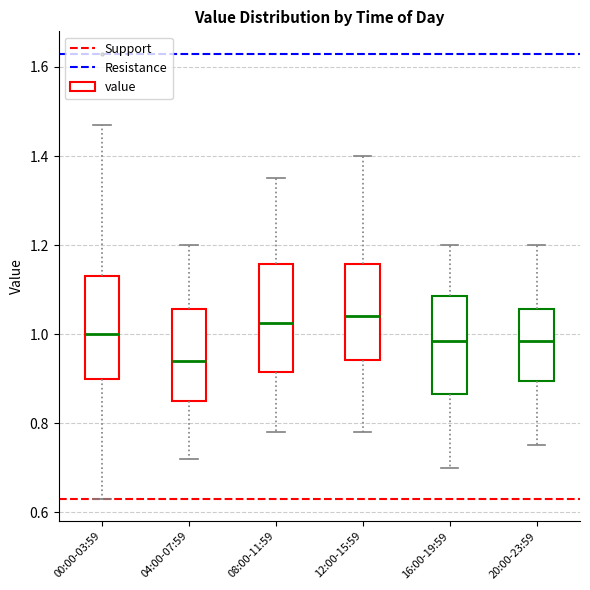

Where is the upper edge of the box for 12:00-15:59 on the y-axis? The values are not printed on the chart, so give them approximately, as read against the axis.

1.16